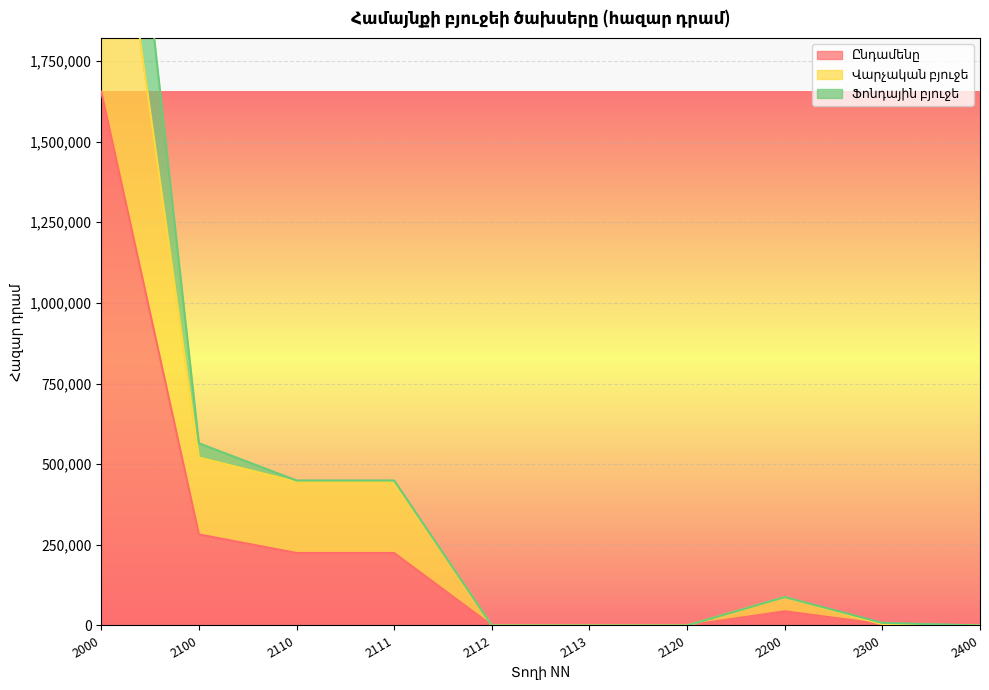

Rank the series by their maximum value, from highest to lowest.

Ֆոնդային բյուջե, Վարչական բյուջե, Ընդամենը